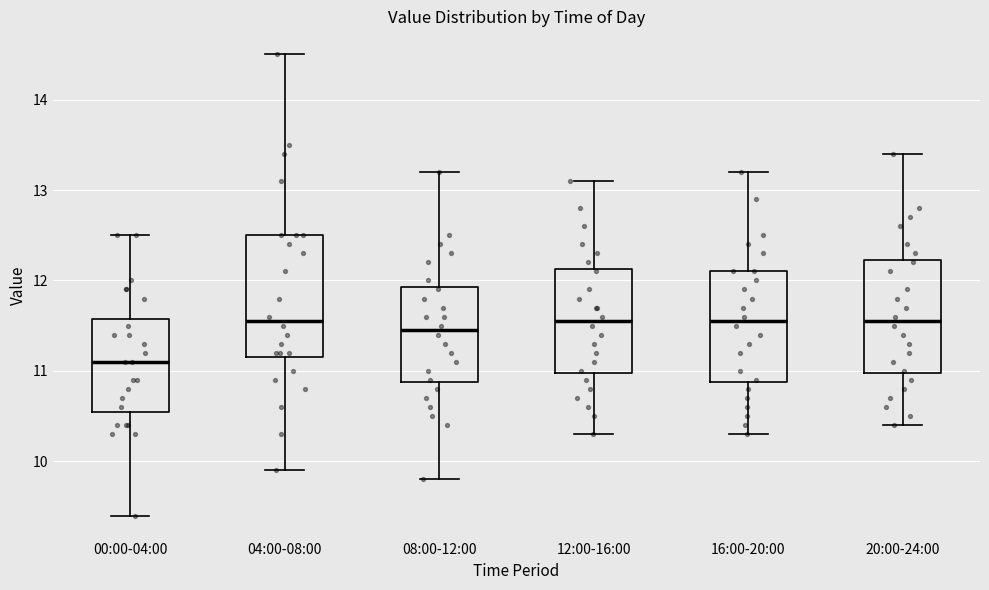

Reading left to right, transcribe this box plot: for each box, give where its median line is, the range the box spans, and where its two whiskers end, as read against the y-axis. The values are not printed on the chart, so give them approximately, as read against the axis.

00:00-04:00: median 11.1, box 10.6 to 11.6, whiskers 9.4 to 12.5
04:00-08:00: median 11.6, box 11.2 to 12.5, whiskers 9.9 to 14.5
08:00-12:00: median 11.5, box 10.9 to 11.9, whiskers 9.8 to 13.2
12:00-16:00: median 11.6, box 11.0 to 12.1, whiskers 10.3 to 13.1
16:00-20:00: median 11.6, box 10.9 to 12.1, whiskers 10.3 to 13.2
20:00-24:00: median 11.6, box 11.0 to 12.2, whiskers 10.4 to 13.4